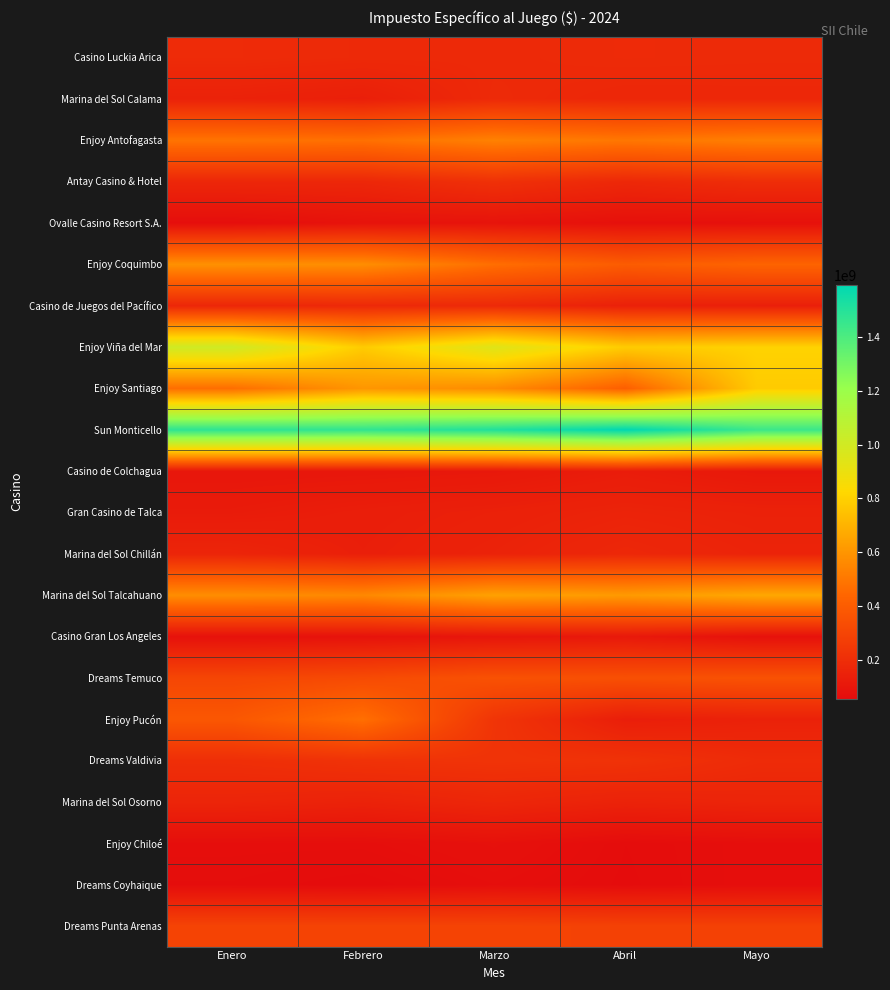

Which has a higher value, Abril or Mayo?

Abril